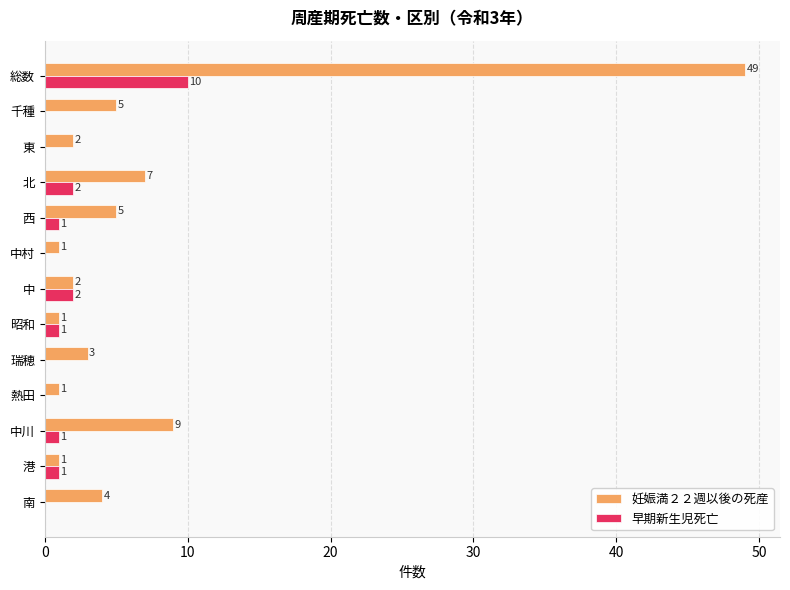

Which series has the largest range (max minus min)?

妊娠満２２週以後の死産